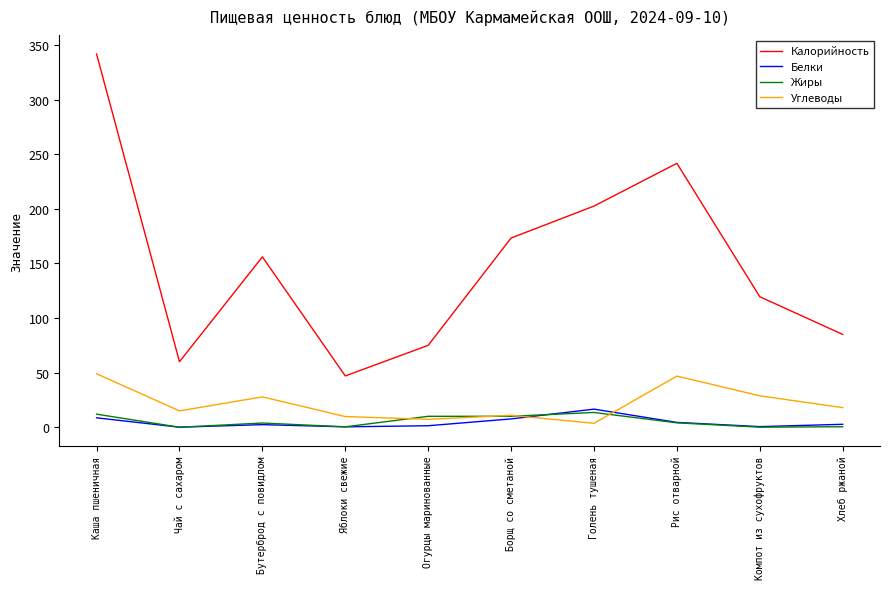

The Калорийность series shows 97.5 at Чай с сахаром. True or false?

False